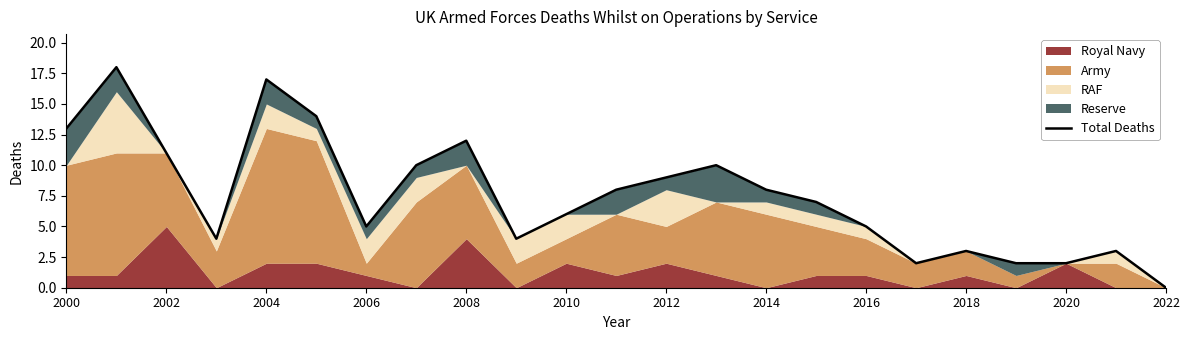

Between 2010 and 15, which is larger?

2010